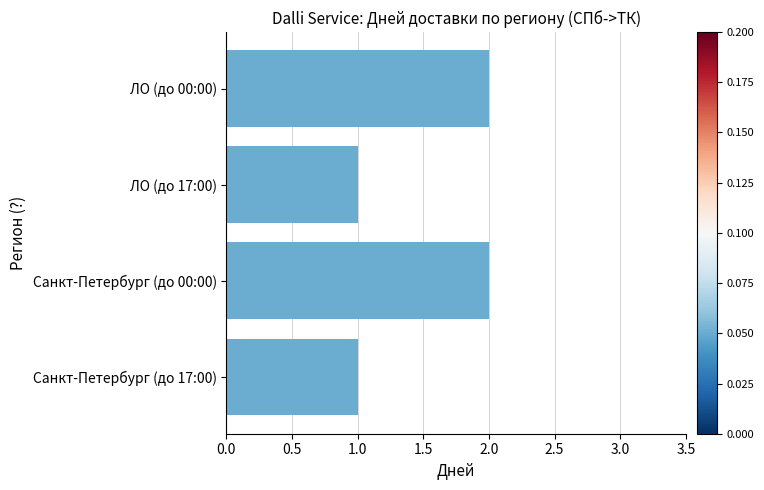

What is the change in value from Санкт-Петербург (до 17:00) to Санкт-Петербург (до 00:00)?

+1